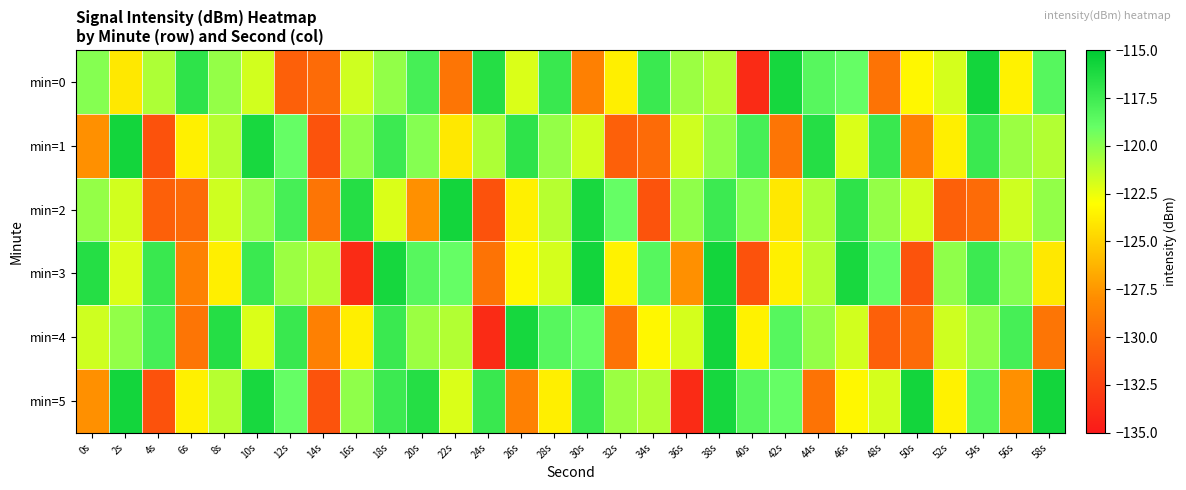

What is the minimum value shown in the chart?

-133.9